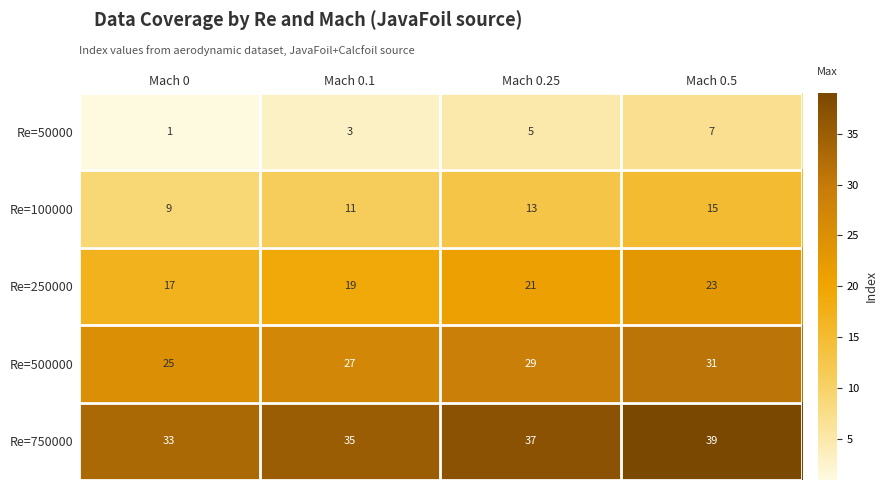

At Mach 0.5, list the series in order from smallest to largest.

Re=50000, Re=100000, Re=250000, Re=500000, Re=750000